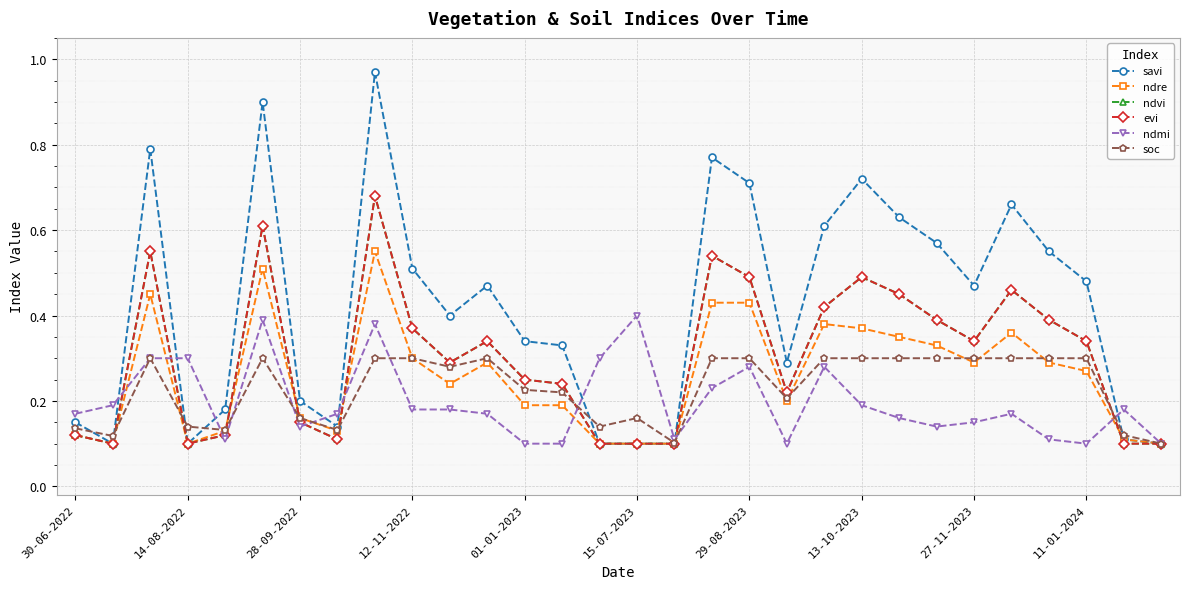

Is this an area chart (filled region under the line)?

No